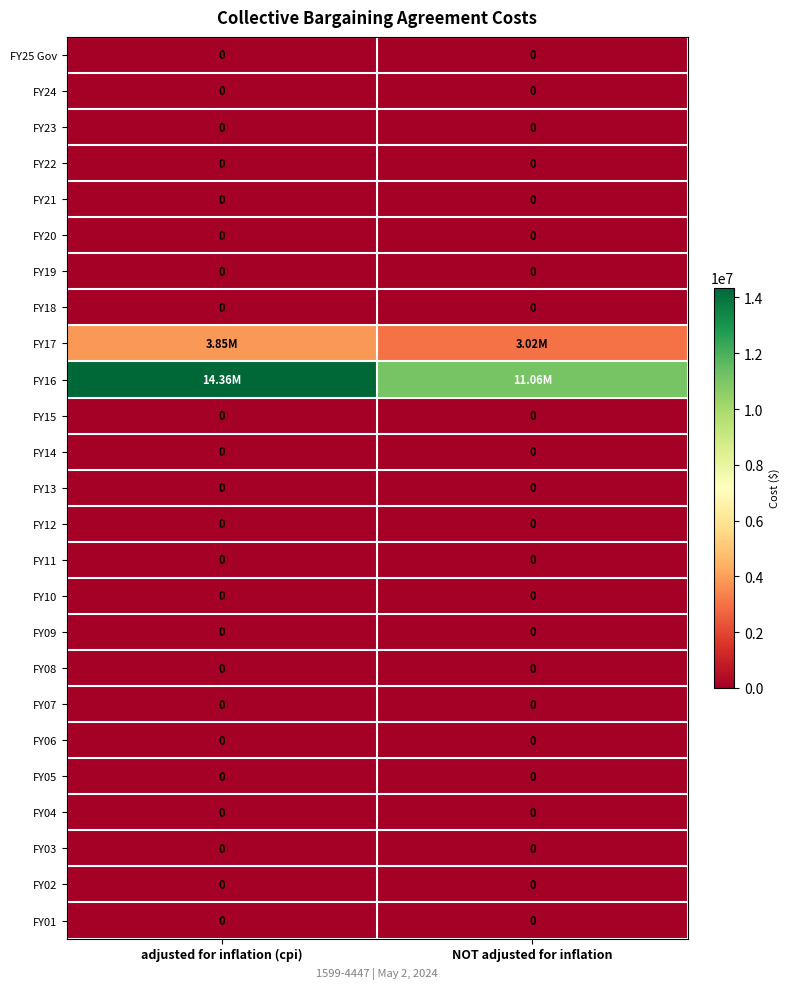

At NOT adjusted for inflation, list the series in order from largest to smallest.

FY16, FY17, FY25 Gov, FY24, FY23, FY22, FY21, FY20, FY19, FY18, FY15, FY14, FY13, FY12, FY11, FY10, FY09, FY08, FY07, FY06, FY05, FY04, FY03, FY02, FY01